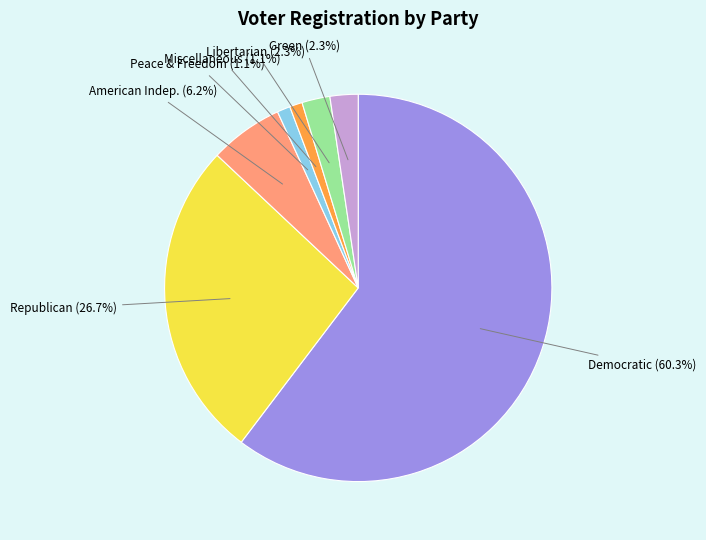

Count the number of slices in the pie.

7